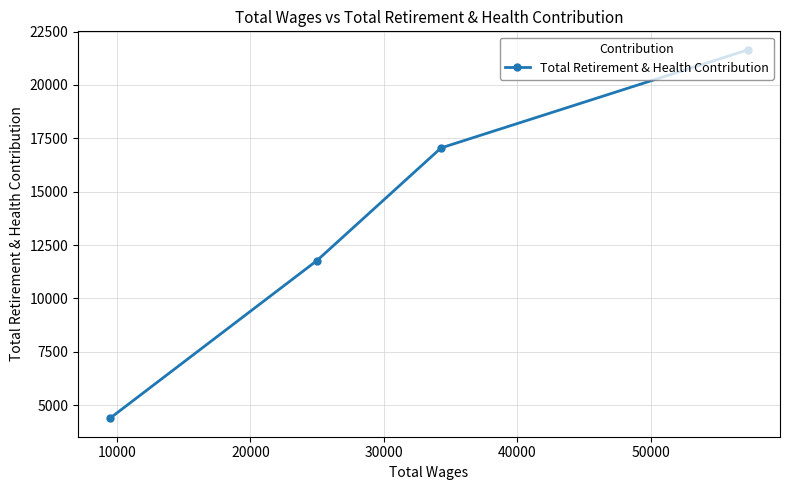

How many values are between 11772 and 21651?

3